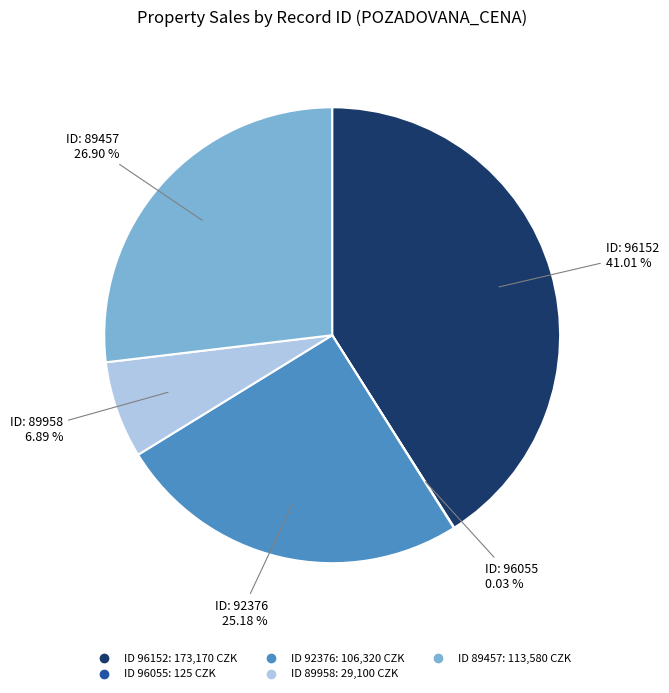

Is there any slice that represents more than half of the pie?

No